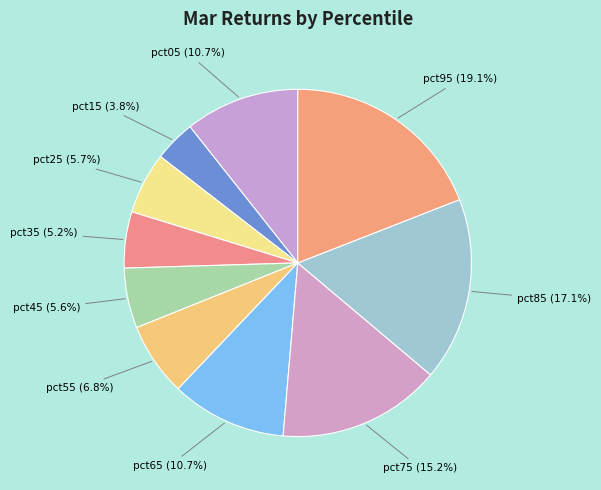

Is it true that pct65 is 11% of the pie?

True